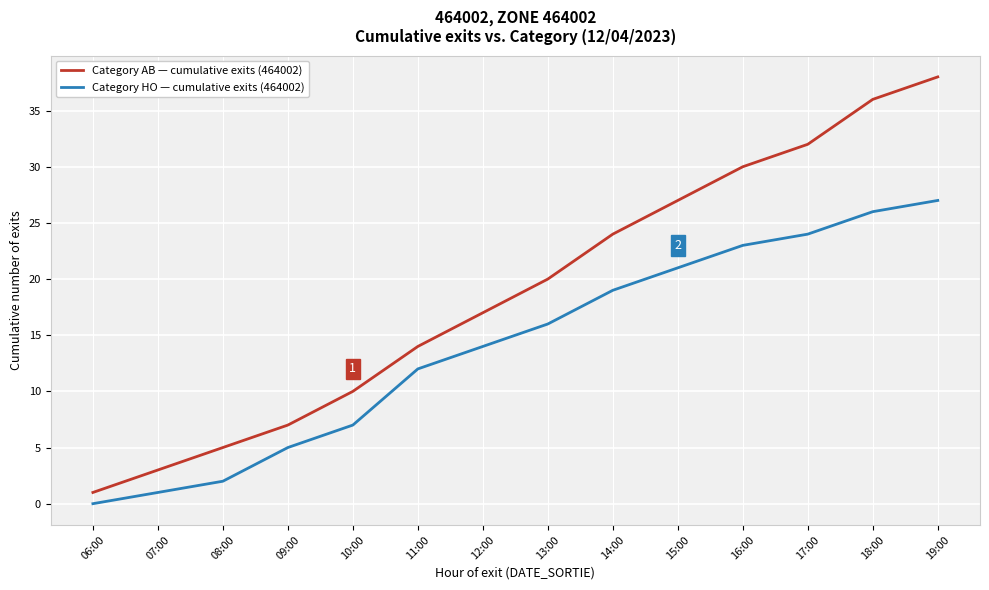

At how many categories does at least one series exceed 21?

6